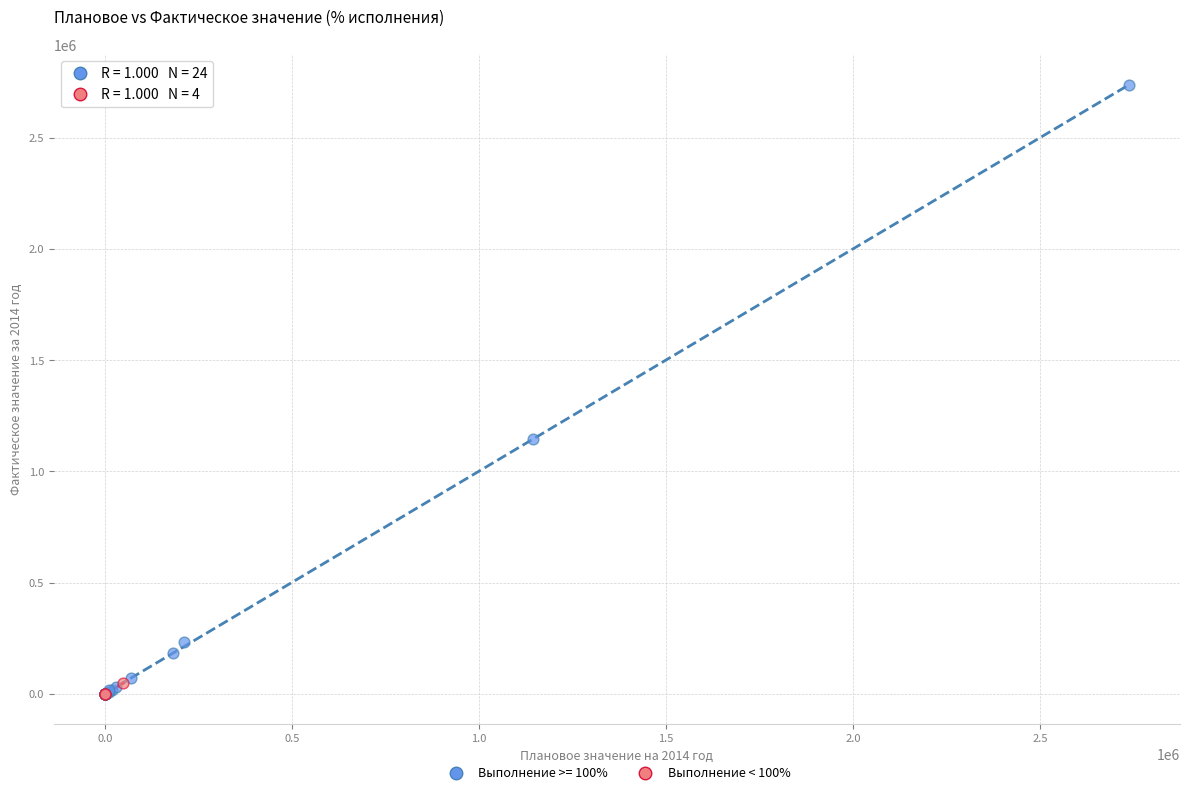

Which series has the largest Y range (max minus min)?

Выполнение >= 100%